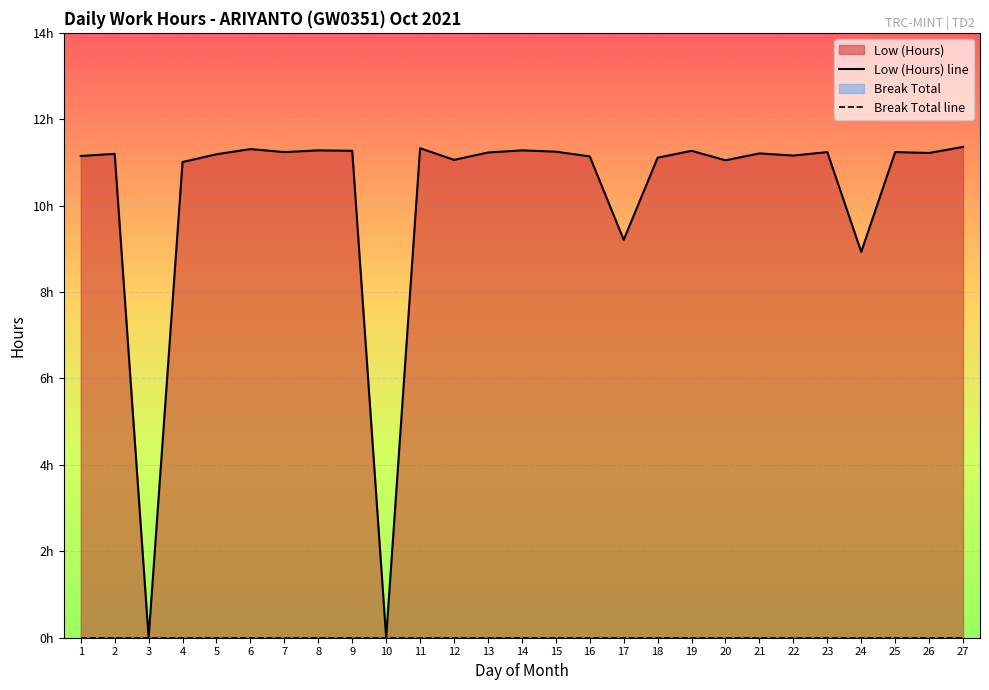

List the labels in order of value, largest first.

27, 11, 6, 8, 14, 9, 19, 15, 7, 23, 25, 13, 26, 21, 2, 5, 22, 1, 16, 18, 12, 20, 4, 17, 24, 3, 10